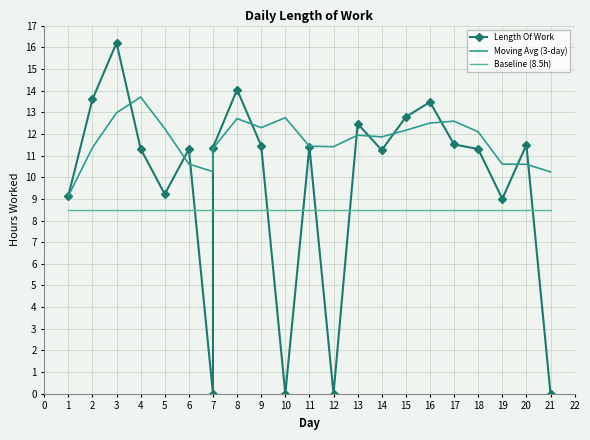

How many series are shown in this chart?

3